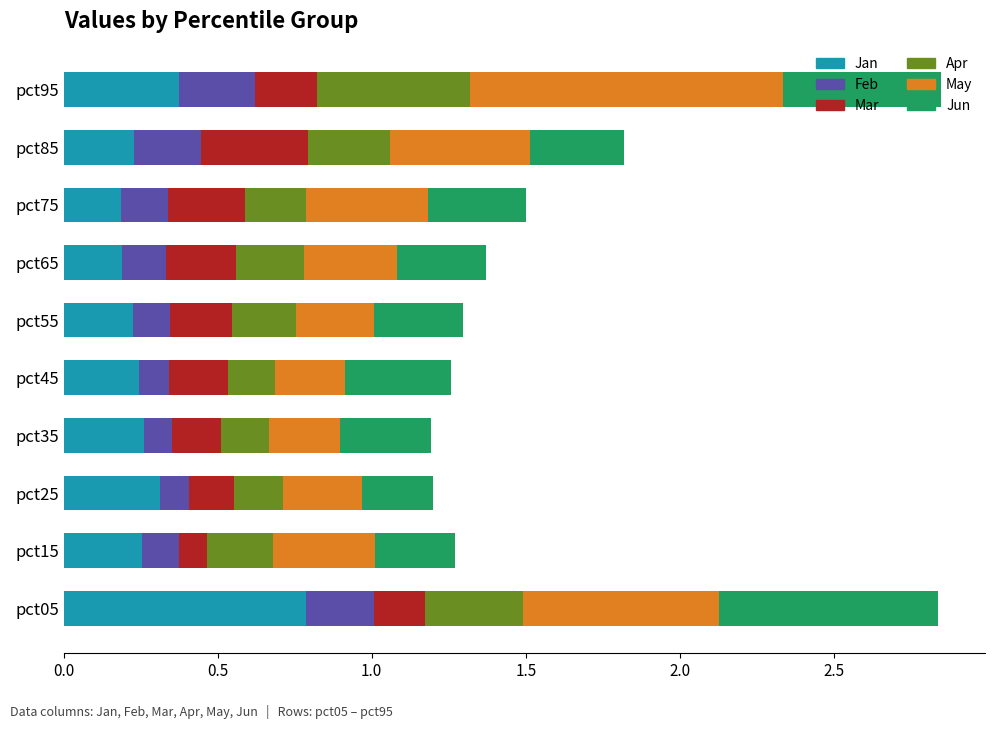

At which label does Jan reach its peak?

pct05